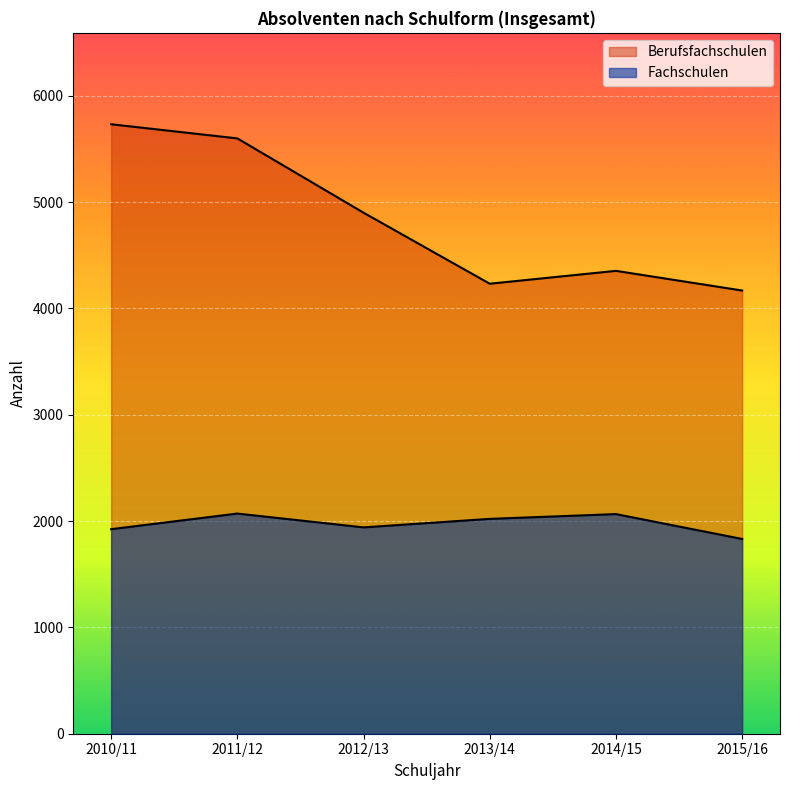

True or false: Berufsfachschulen and Fachschulen cross at least once.

False